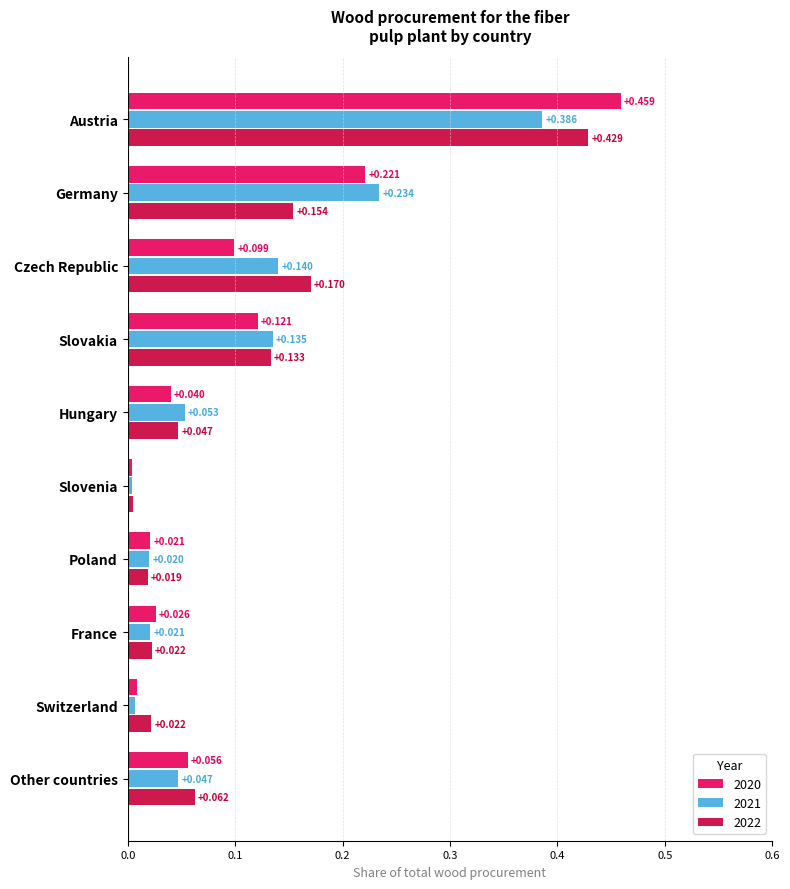

At which label does 2020 reach its peak?

Austria